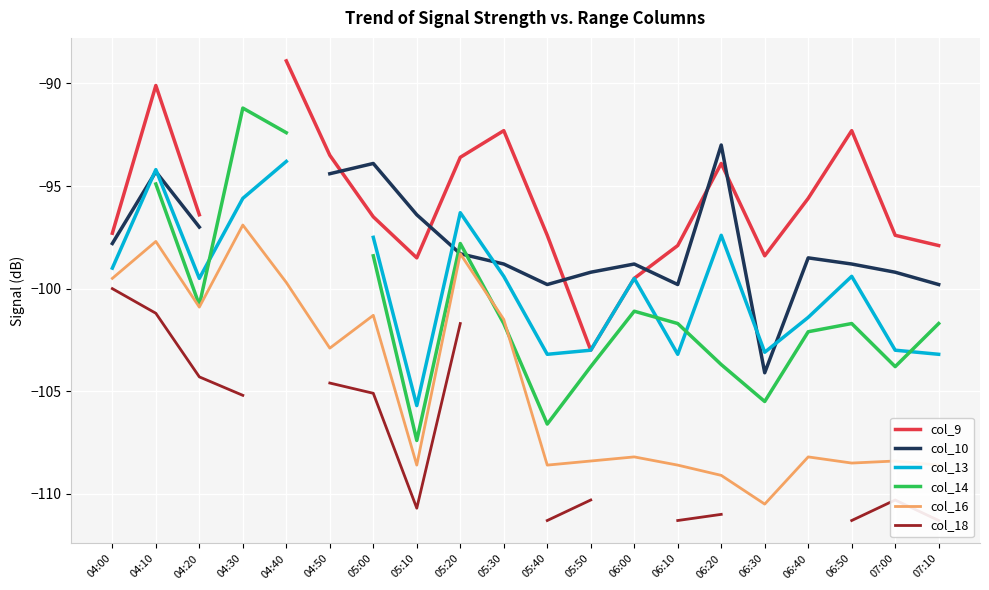

What value does the col_10 series have at 05:50?

-99.2